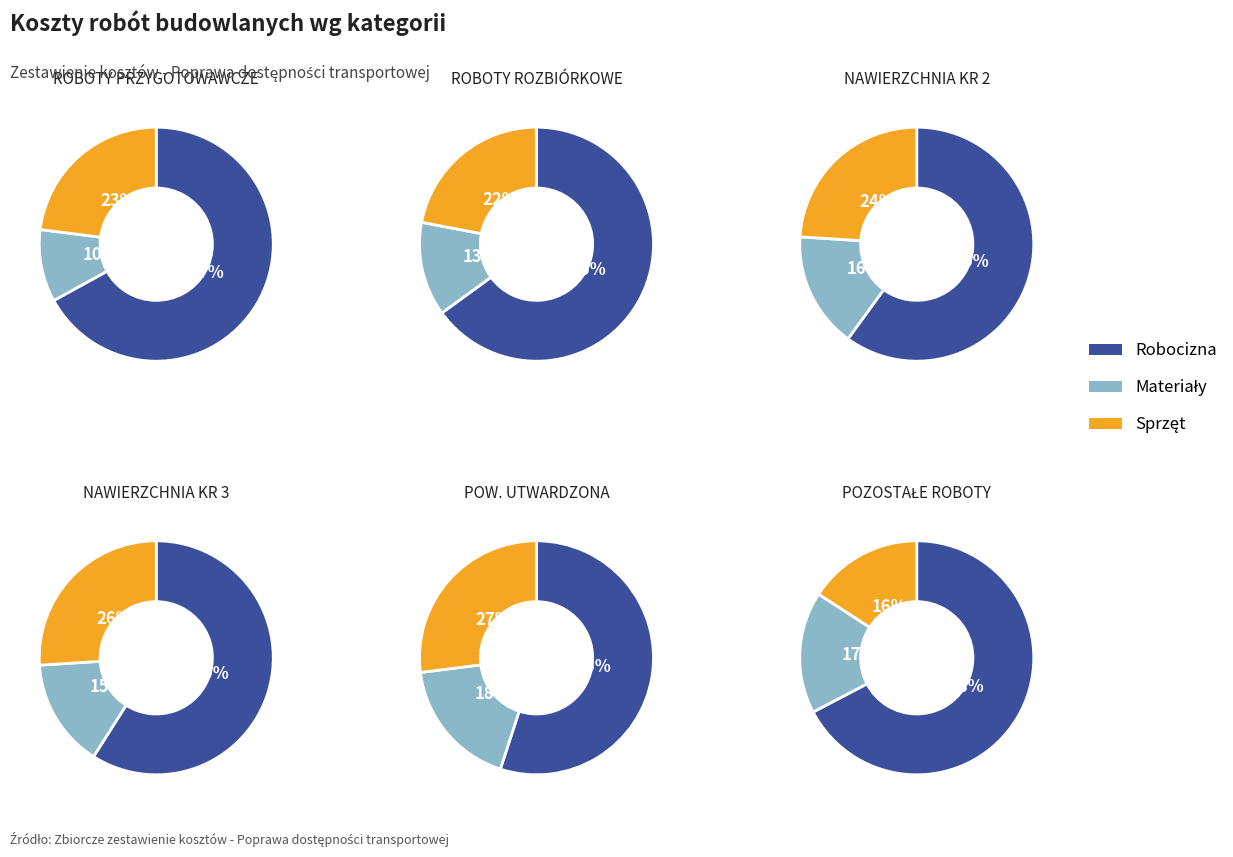

True or false: 0 accounts for 16% of the total.

False